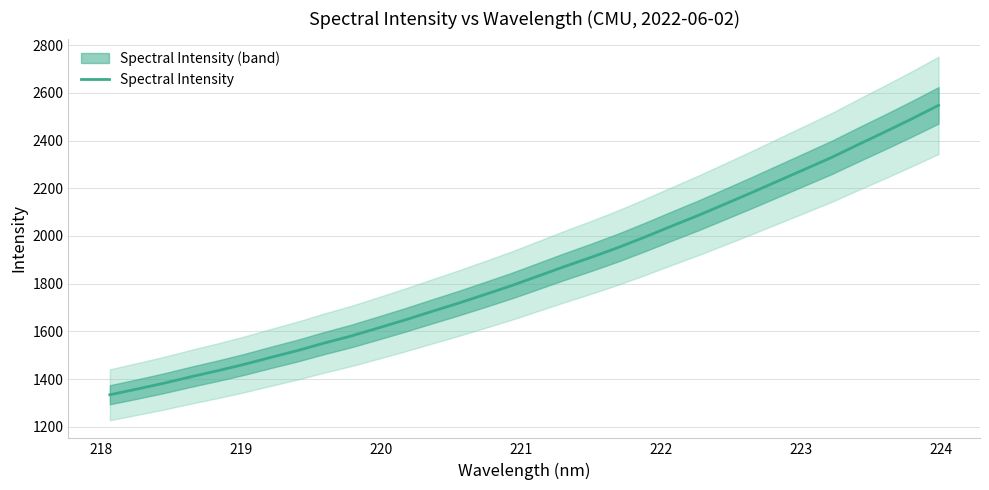

What is the sum of all values?

59424.0